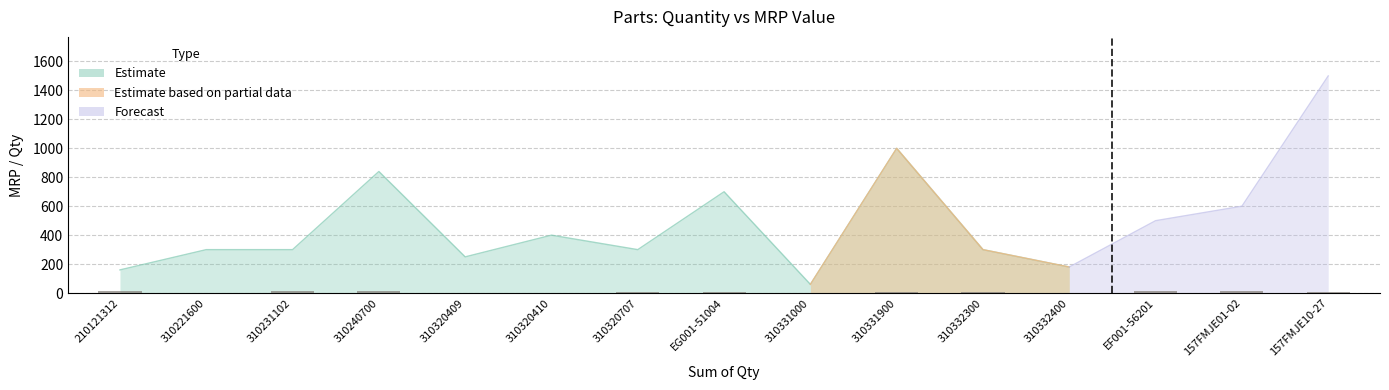

What is the label of the 4th bar from the right?

310332400